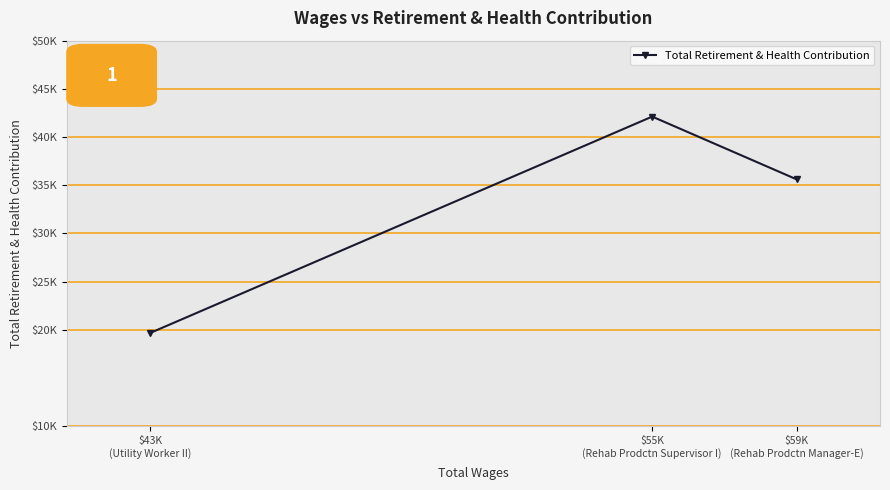

Count the number of categories in the chart.

3